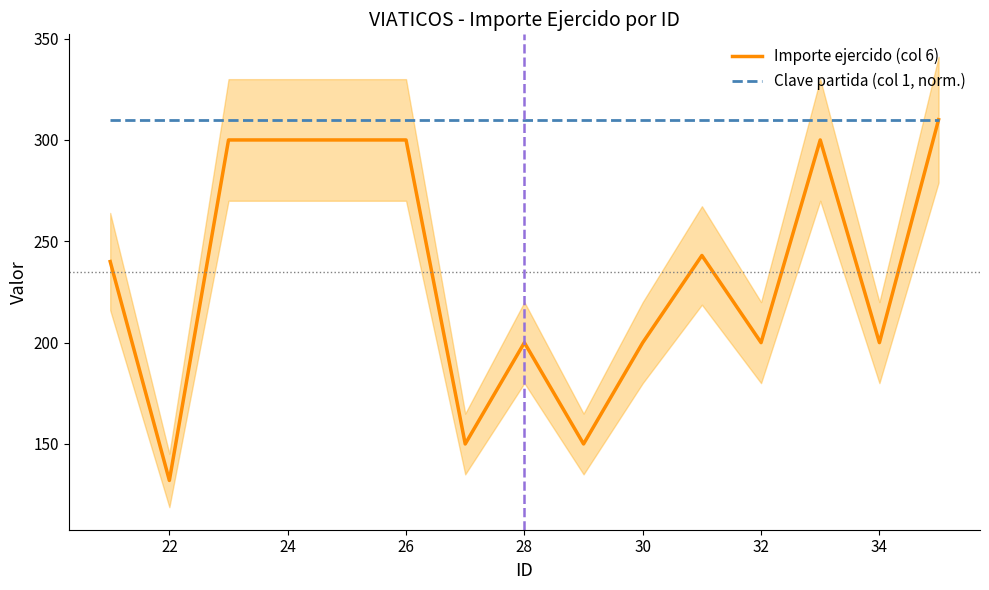

True or false: Clave partida (col 1, norm.) has more than 1 interior local peaks.

False